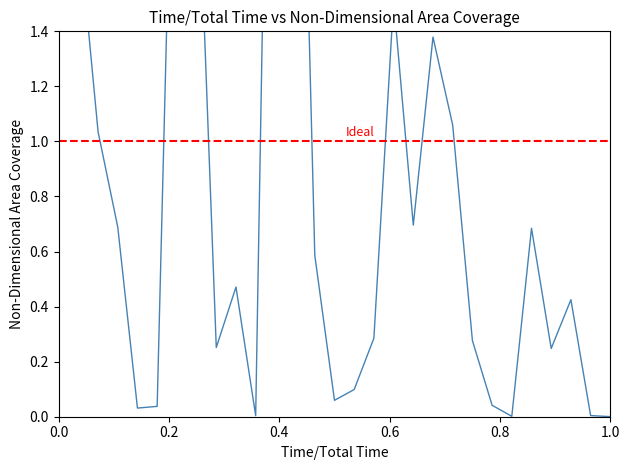

What is the sum of all values?

29.0